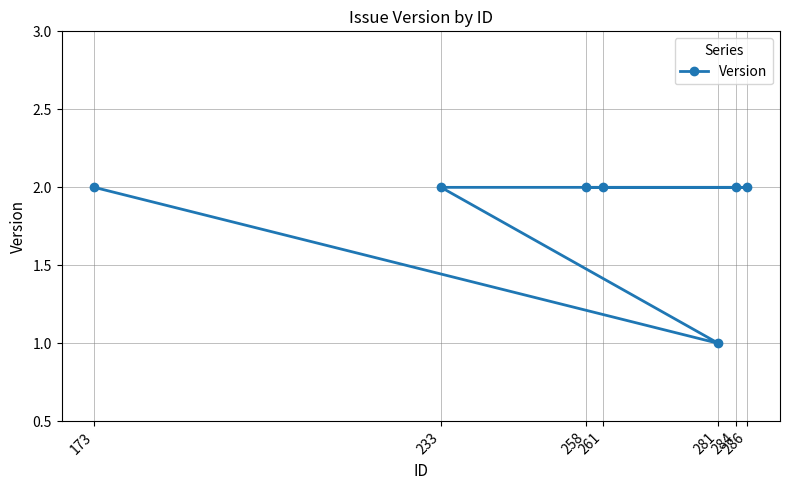

What value does the data have at 173?

2